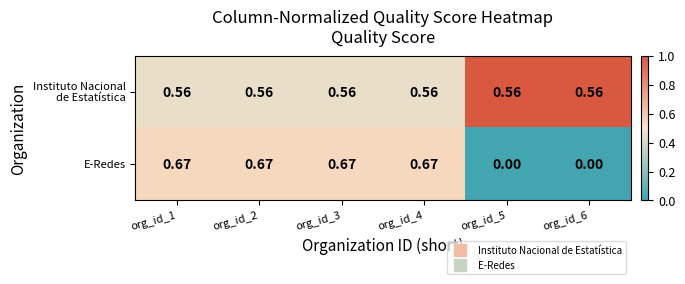

Which series has the widest spread of values?

E-Redes